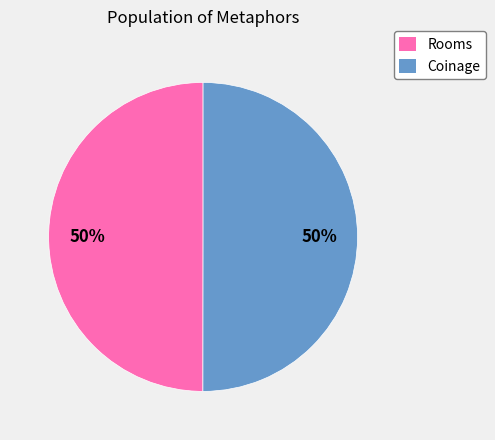

What is the ratio of the value at Rooms to the value at Coinage?

1.0